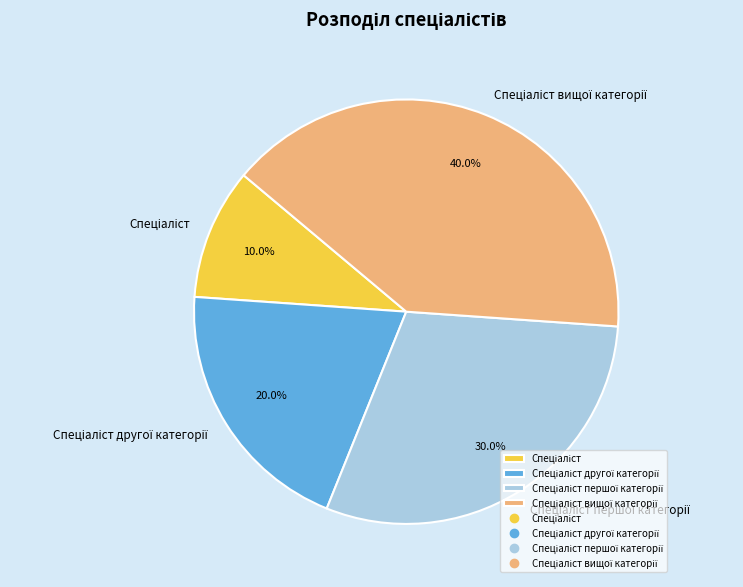

Is there a majority slice in this chart?

No